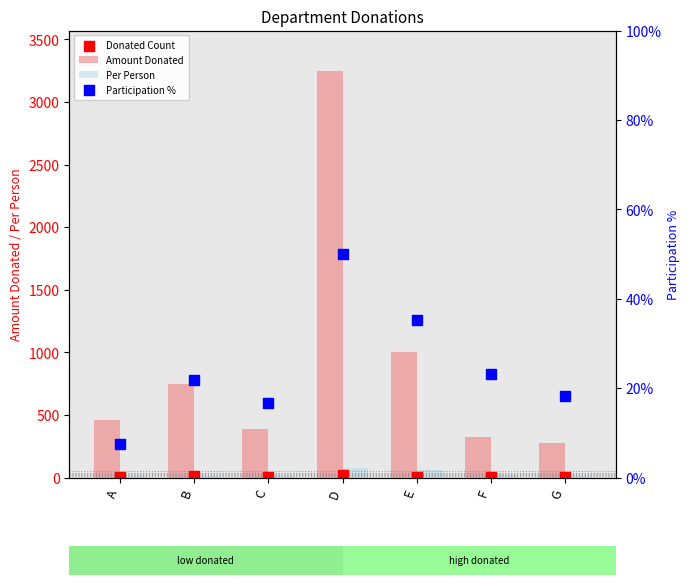

Is the value of Per Person at A greater than the value of Participation % at E?

No